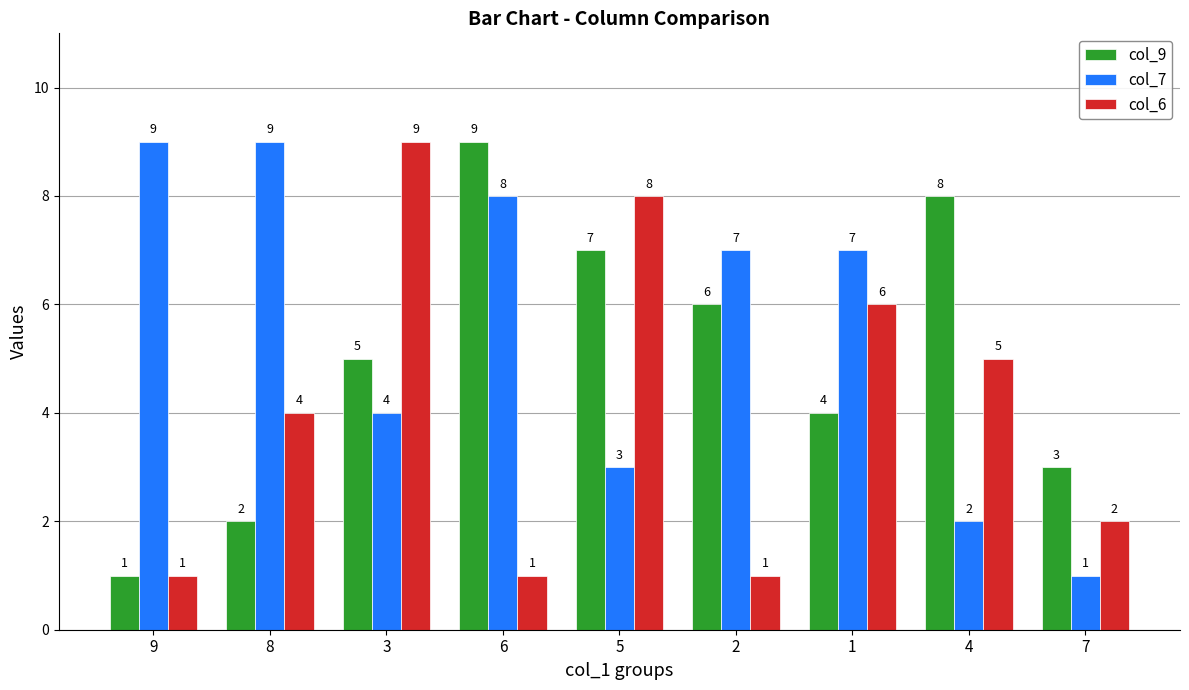

Where is col_9 nearest to the value 5?

3